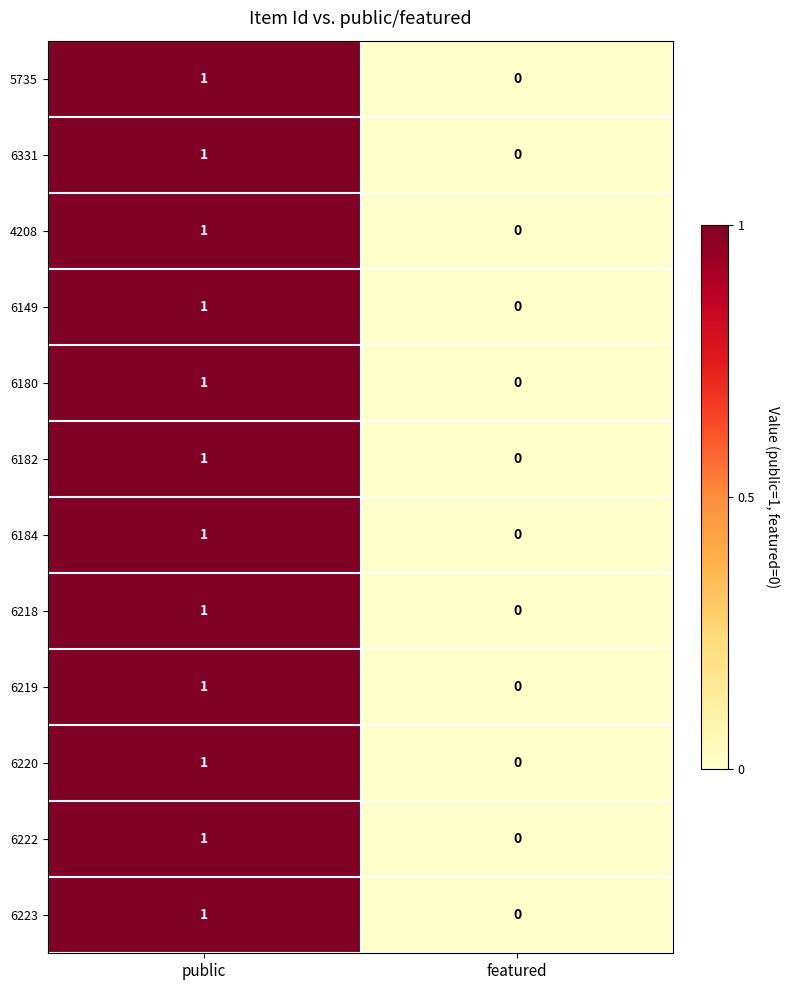

The value of 5735 at featured is 0. True or false?

True